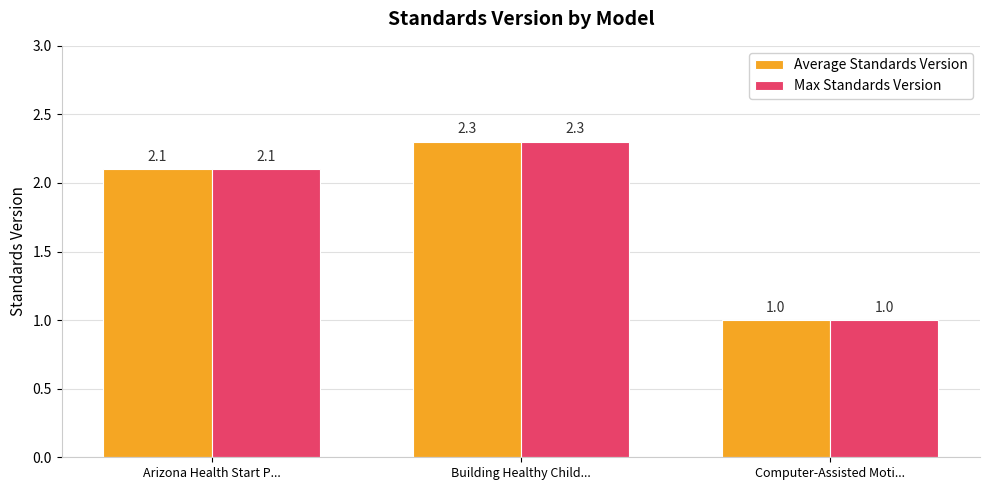

How many bars are there in total?

6